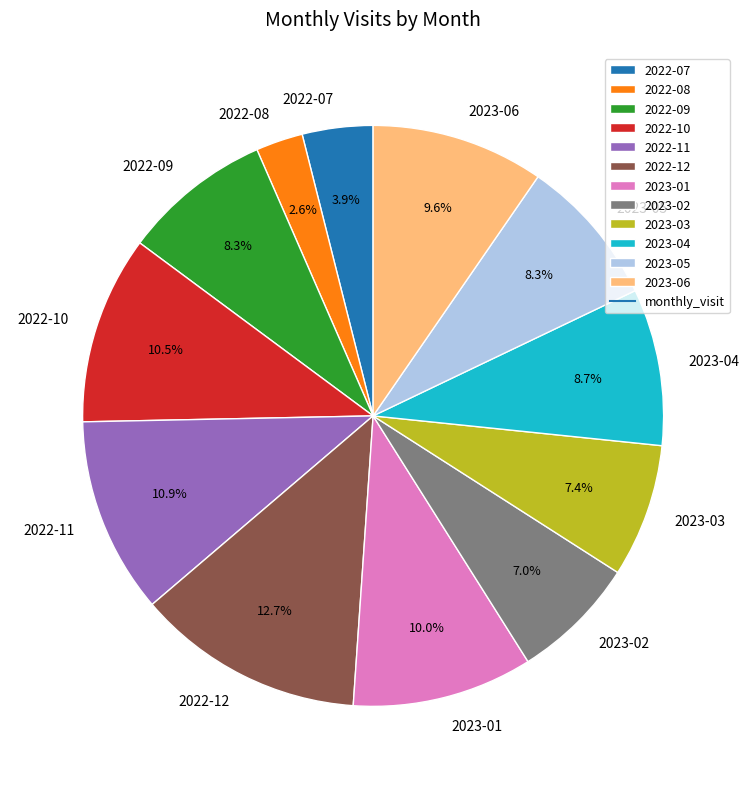

True or false: 2022-07 accounts for 4% of the total.

True